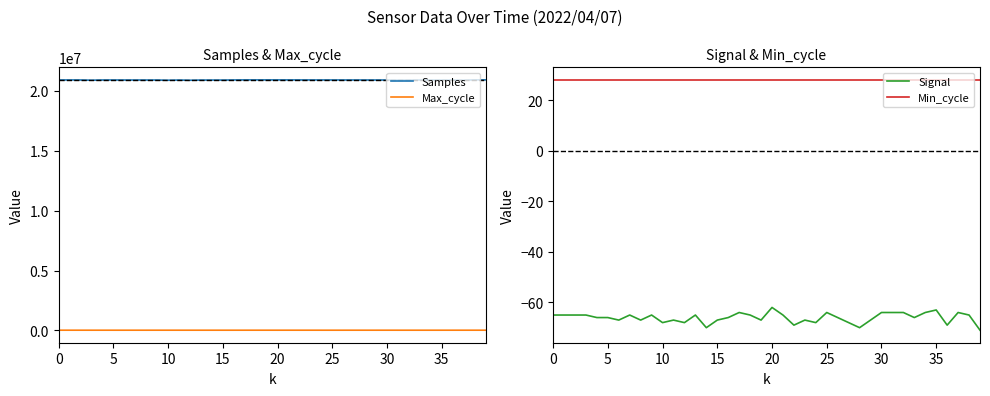

Reading right to left, transcribe all the data shown in this chart.

Samples: 20925599	20928118	20897980	20911664	20912236	20912288	20912727	20914044	20913598	20914281	20915515	20916673	20916733	20917682	20918657	20919313	20919916	20920825	20922747	20923169	20923930	20924656	20924533	20919906	20910091	20911326	20911169	20895227	20912998	20896108	20913988	20913899	20914410	20915264	20917181	20916403	20899423	20917928	20919222	20920113
Max_cycle: 20049	20467	20419	20140	20041	20052	20049	20049	20083	20394	20059	20135	20384	20049	20056	20093	20444	20057	20628	20049	20467	20498	20132	20095	20049	20056	20053	20116	20049	20390	20513	20052	20136	20049	20053	20139	20080	20487	20513	20052
Signal: -71	-65	-64	-69	-63	-64	-66	-64	-64	-64	-67	-70	-68	-66	-64	-68	-67	-69	-65	-62	-67	-65	-64	-66	-67	-70	-65	-68	-67	-68	-65	-67	-65	-67	-66	-66	-65	-65	-65	-65
Min_cycle: 28	28	28	28	28	28	28	28	28	28	28	28	28	28	28	28	28	28	28	28	28	28	28	28	28	28	28	28	28	28	28	28	28	28	28	28	28	28	28	28